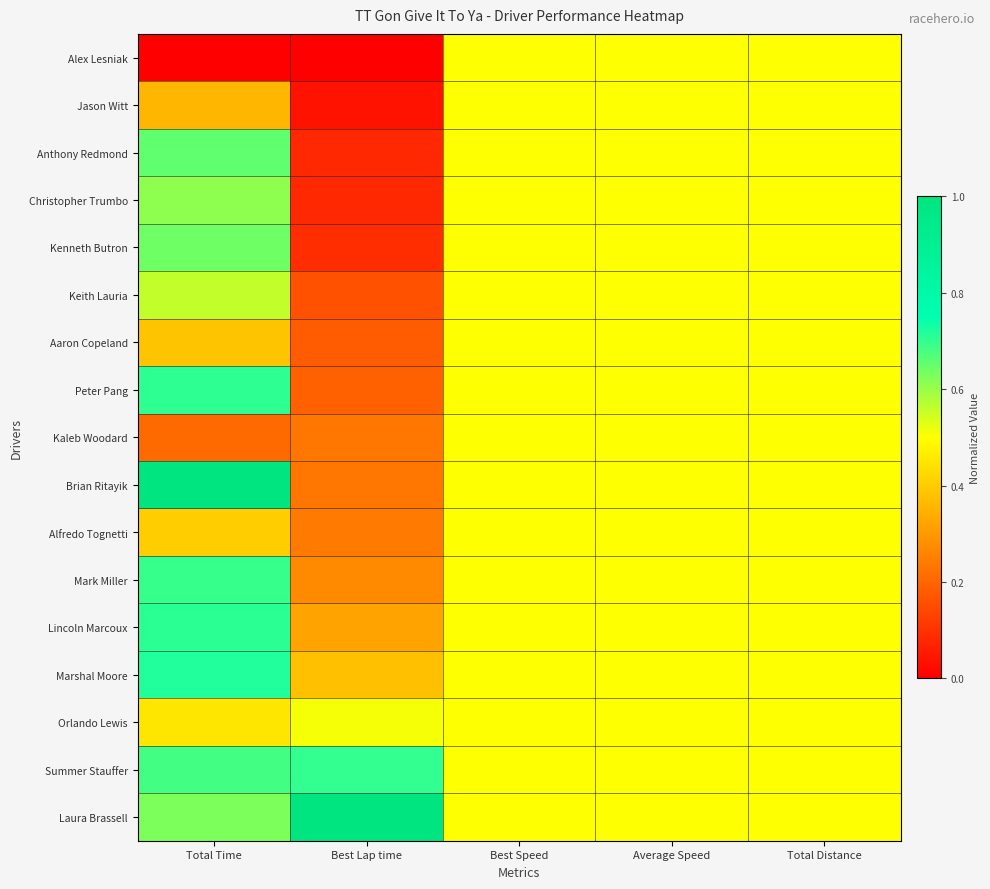

Between Total Time and Average Speed, which is larger?

Average Speed